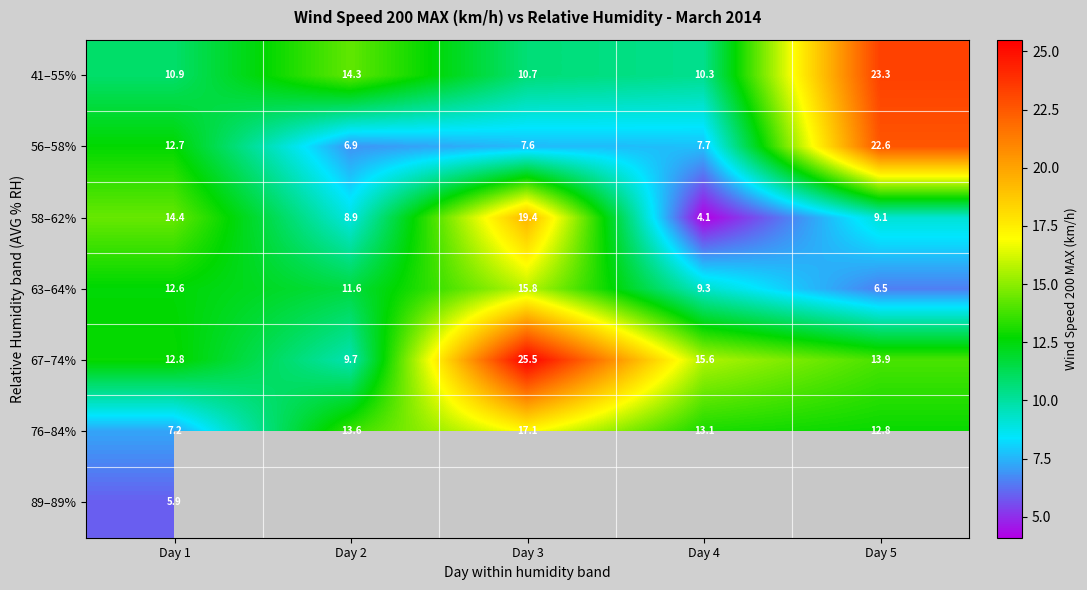

What is the maximum value for 41–55%?

23.3